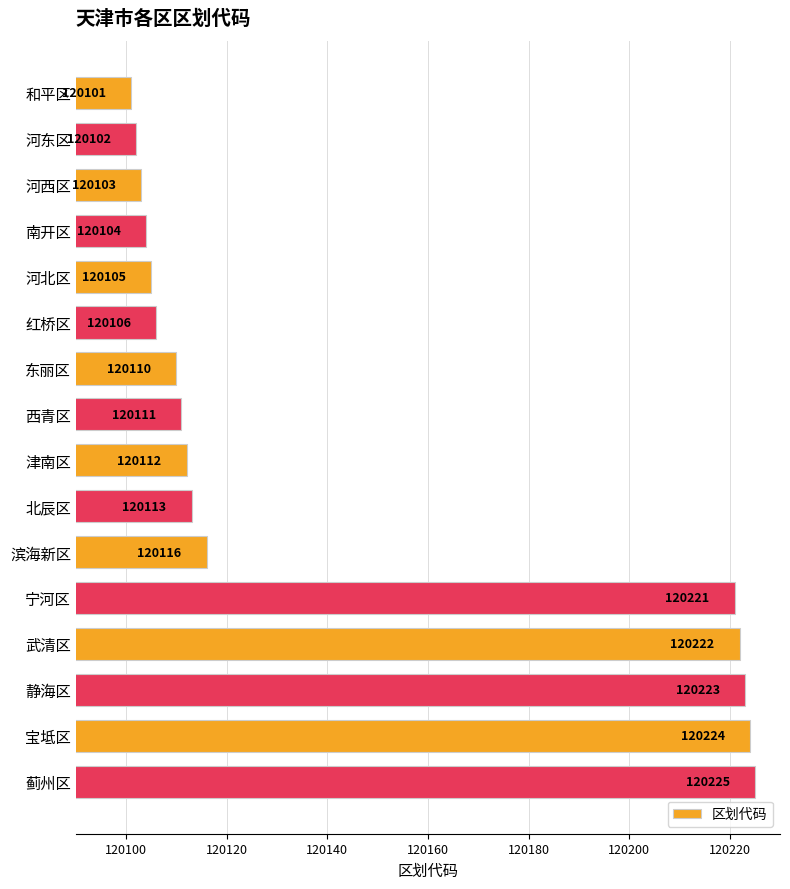

What is the approximate value at 武清区?

120222